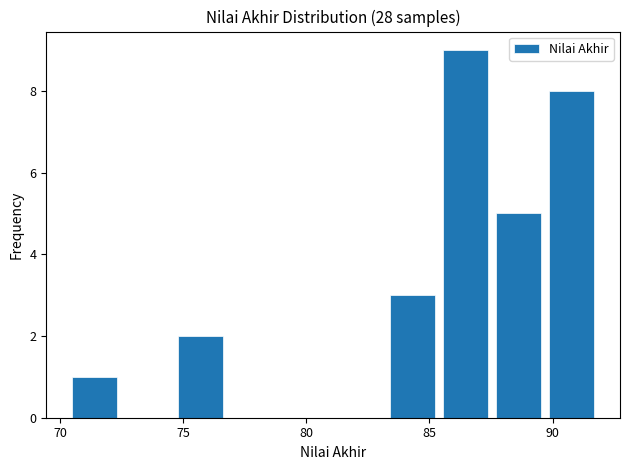

Reading left to right, list every bar in this chart as the range it spans on the x-axis followed by its height. Neither the bar edges nor the heights are printed on the chart, so give them approximately, as read against the axes.

70.50 to 72.65: 1
72.65 to 74.80: 0
74.80 to 76.95: 2
76.95 to 79.10: 0
79.10 to 81.25: 0
81.25 to 83.40: 0
83.40 to 85.55: 3
85.55 to 87.70: 9
87.70 to 89.85: 5
89.85 to 92.00: 8